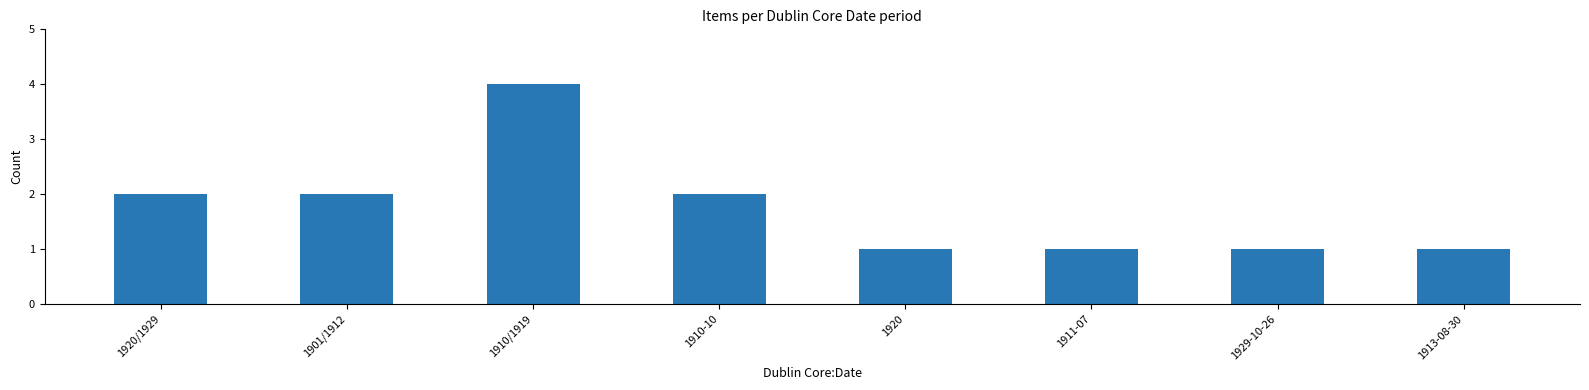

What is the sum of the values at 1901/1912 and 1920/1929?

4